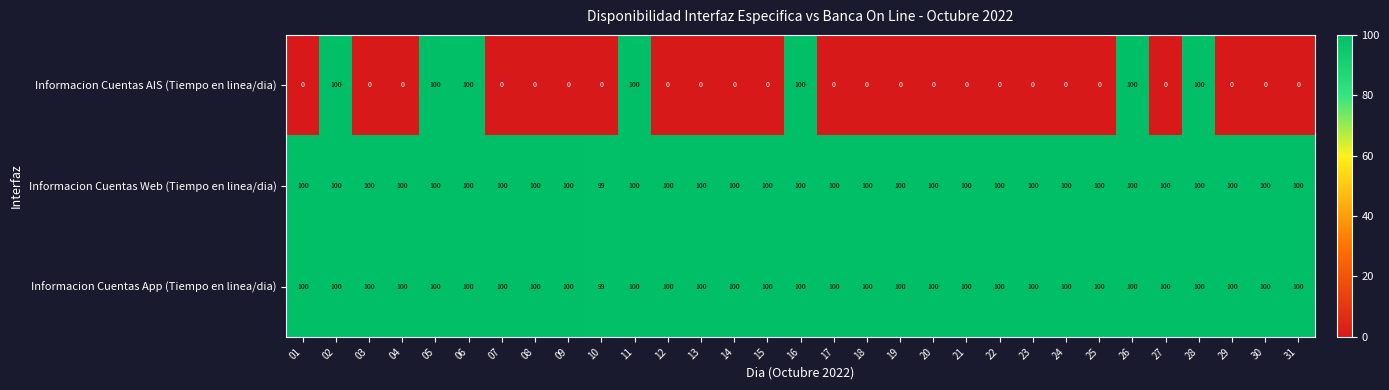

What is the total value across all series at 14?

200